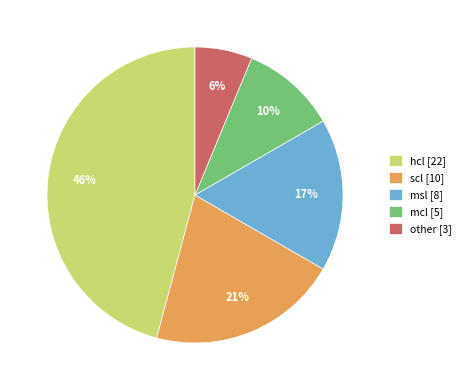

Which has a higher value, hcl or mcl?

hcl